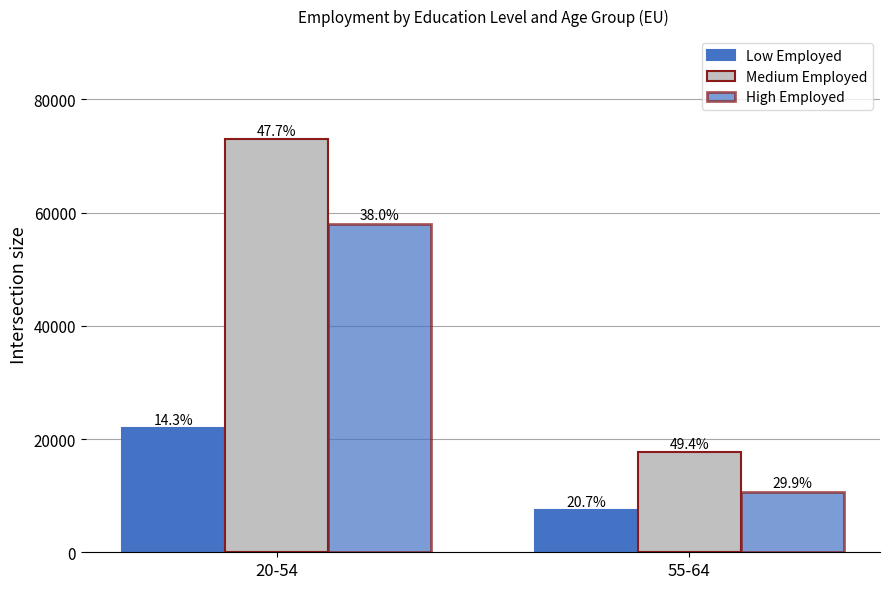

How many groups of bars are there?

2